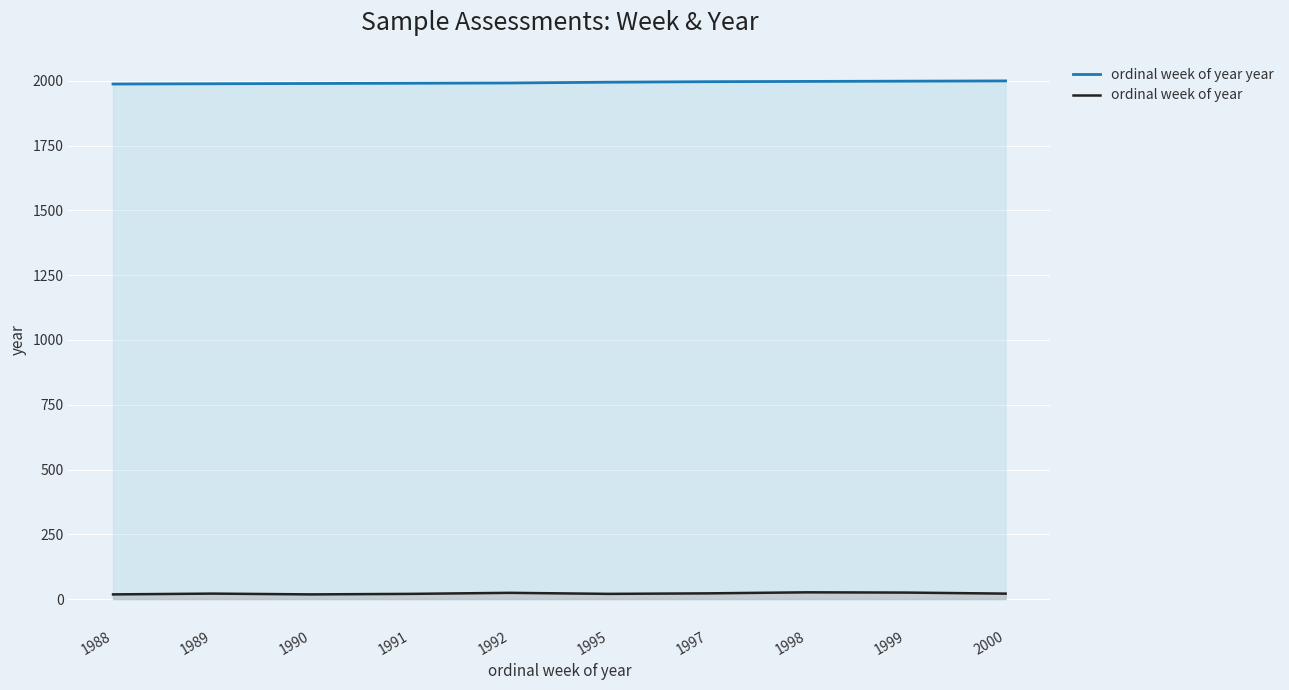

Where is the first local maximum for ordinal week of year?

1989